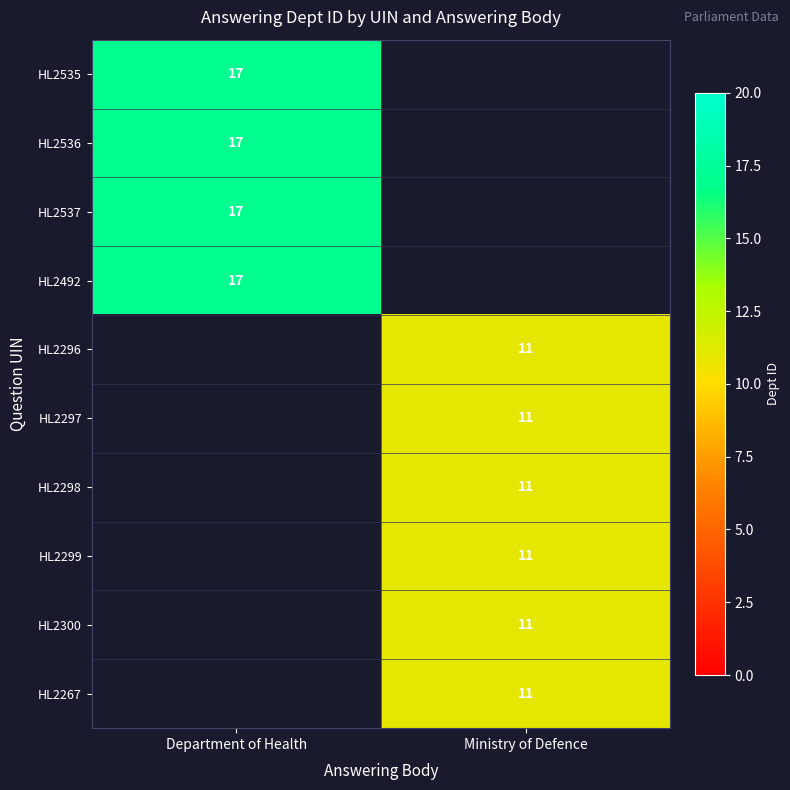

What is the maximum value shown in the chart?

17.0